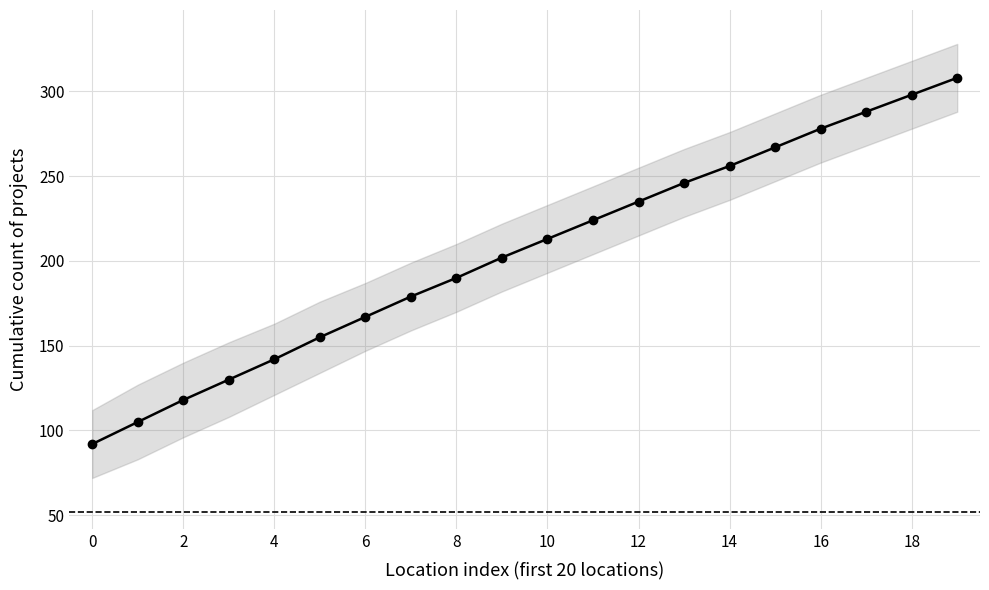

What value does the data have at 11, to the nearest 10?

220